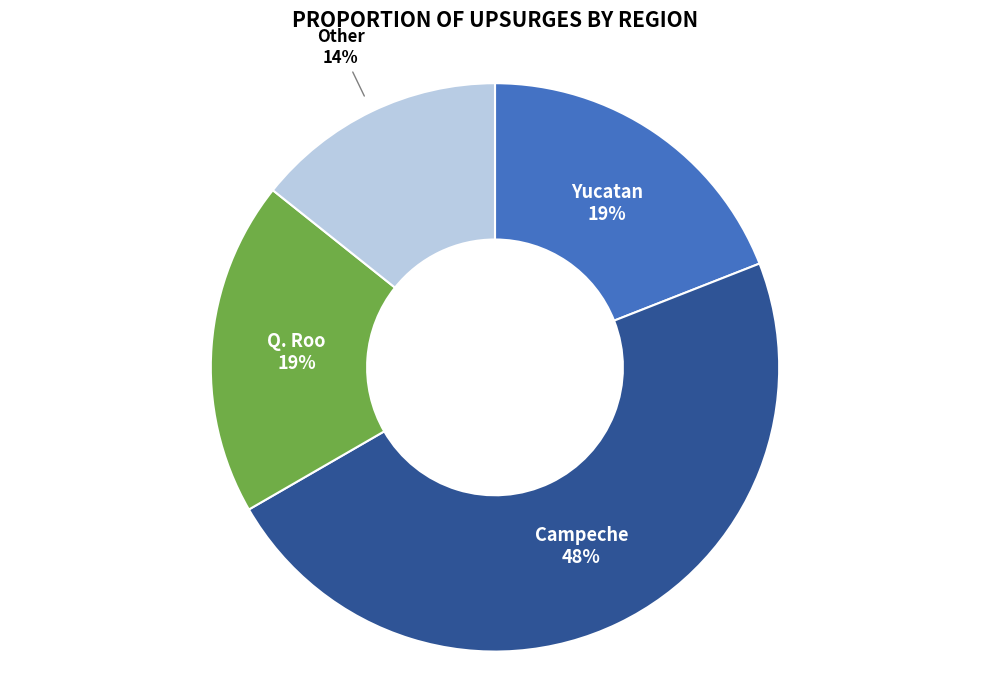

How many slices are in this pie chart?

4